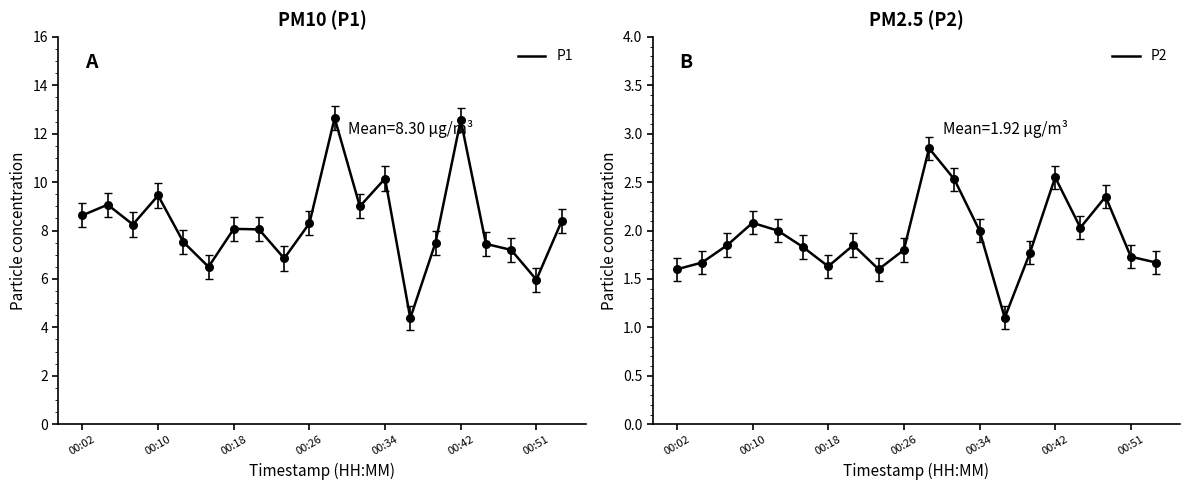

Which series has the largest Y range (max minus min)?

P1